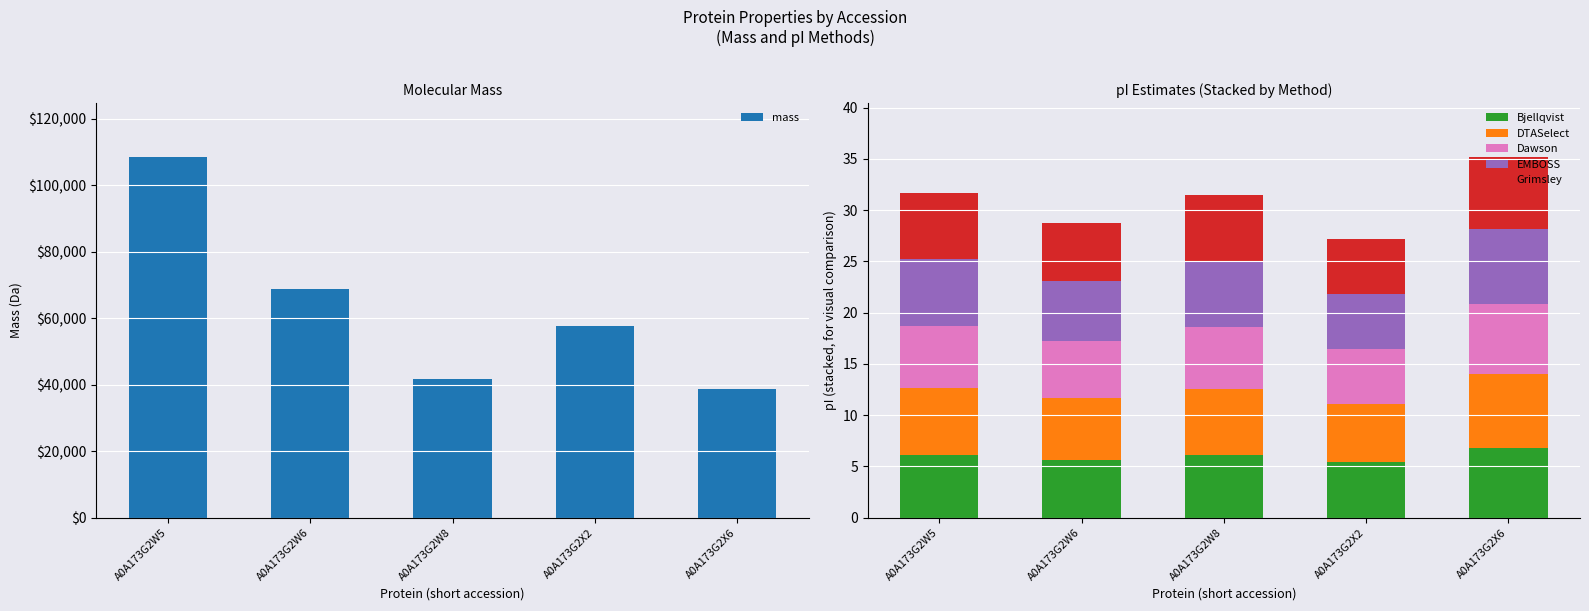

Does the chart contain stacked bars?

No